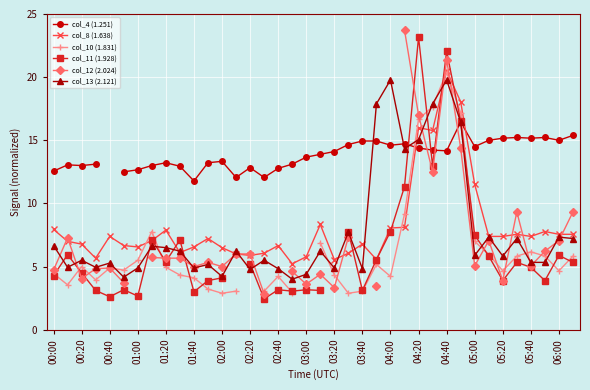

The col_13 (2.121) series shows 4.8 at 03:40. True or false?

True